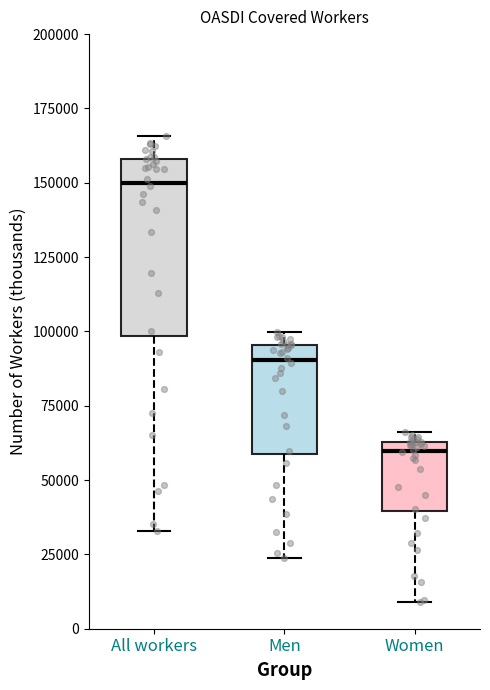

Reading left to right, read every box against the y-axis: the position of its median line, the range the box covers, and the ends of its whiskers. The values are not printed on the chart, so give them approximately, as read against the axis.

All workers: median 150000, box 100000 to 160000, whiskers 35000 to 165000
Men: median 90000, box 60000 to 95000, whiskers 25000 to 100000
Women: median 60000, box 40000 to 65000, whiskers 10000 to 65000 (just above the box's upper edge)